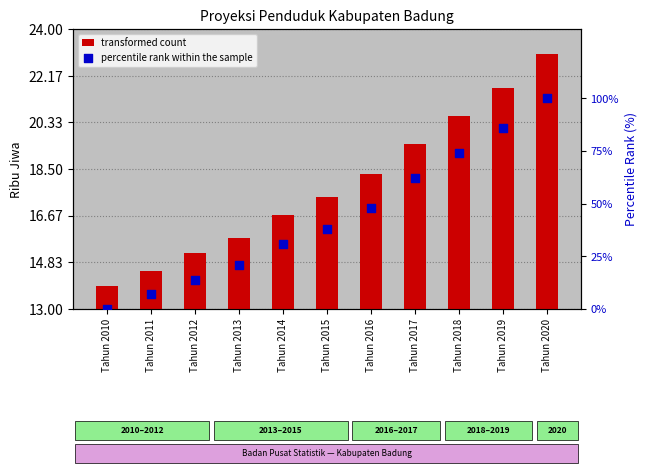

Is the value of transformed count at Tahun 2016 greater than the value of percentile rank within the sample at Tahun 2018?

No